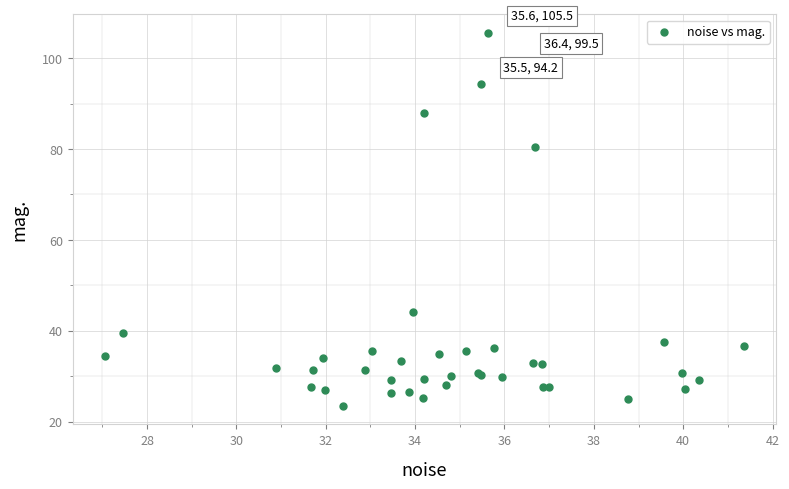

What Y value in the scatter plot is closest to 64?

80.5